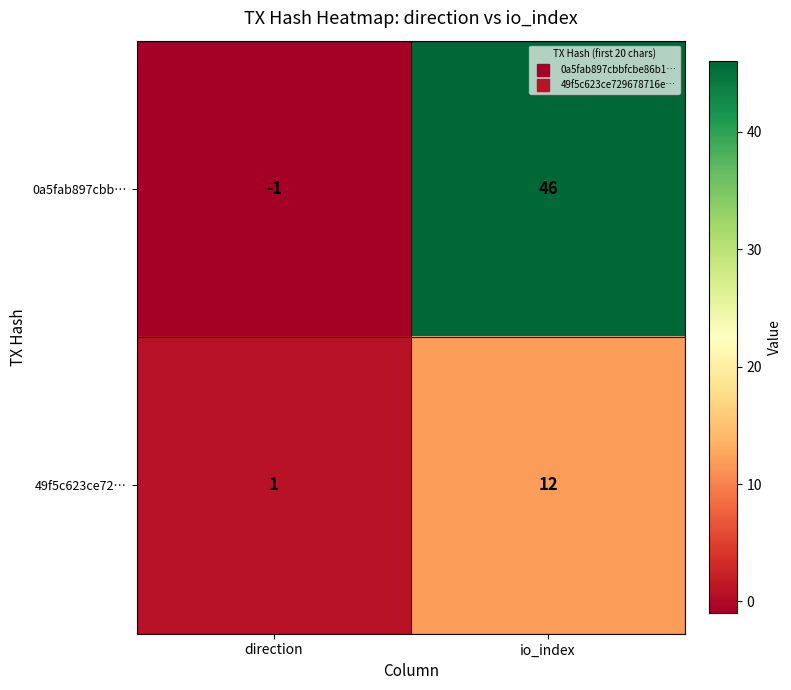

At which label is 0a5fab897cbb… closest to 22?

direction